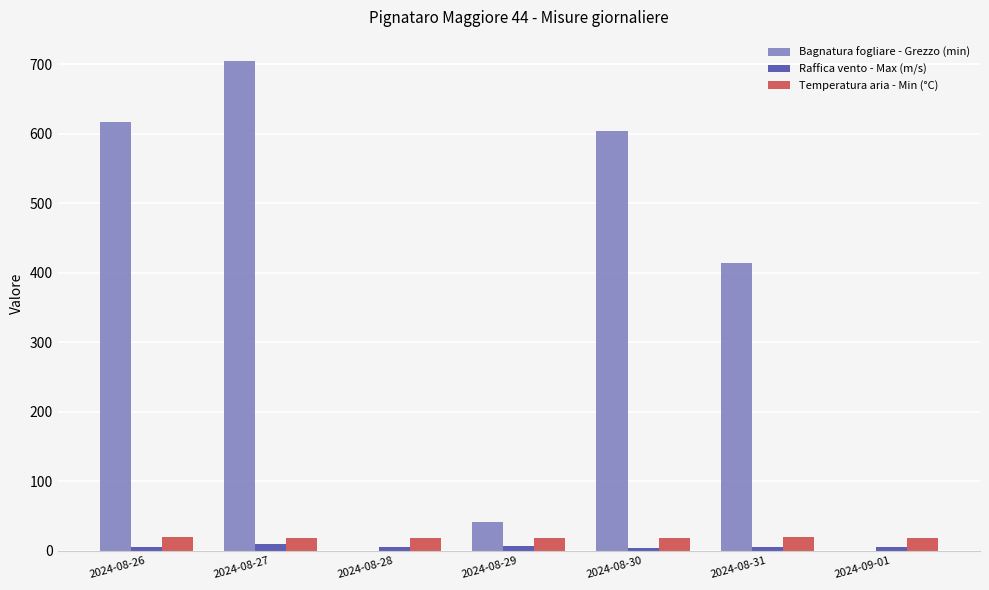

Which series has the widest spread of values?

Bagnatura fogliare - Grezzo (min)